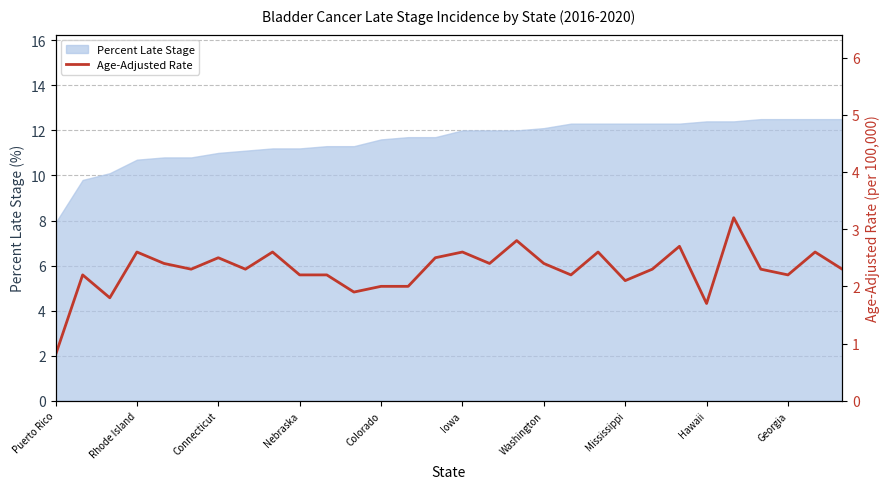

True or false: there are more than 2 points higher than both neighbors.

True